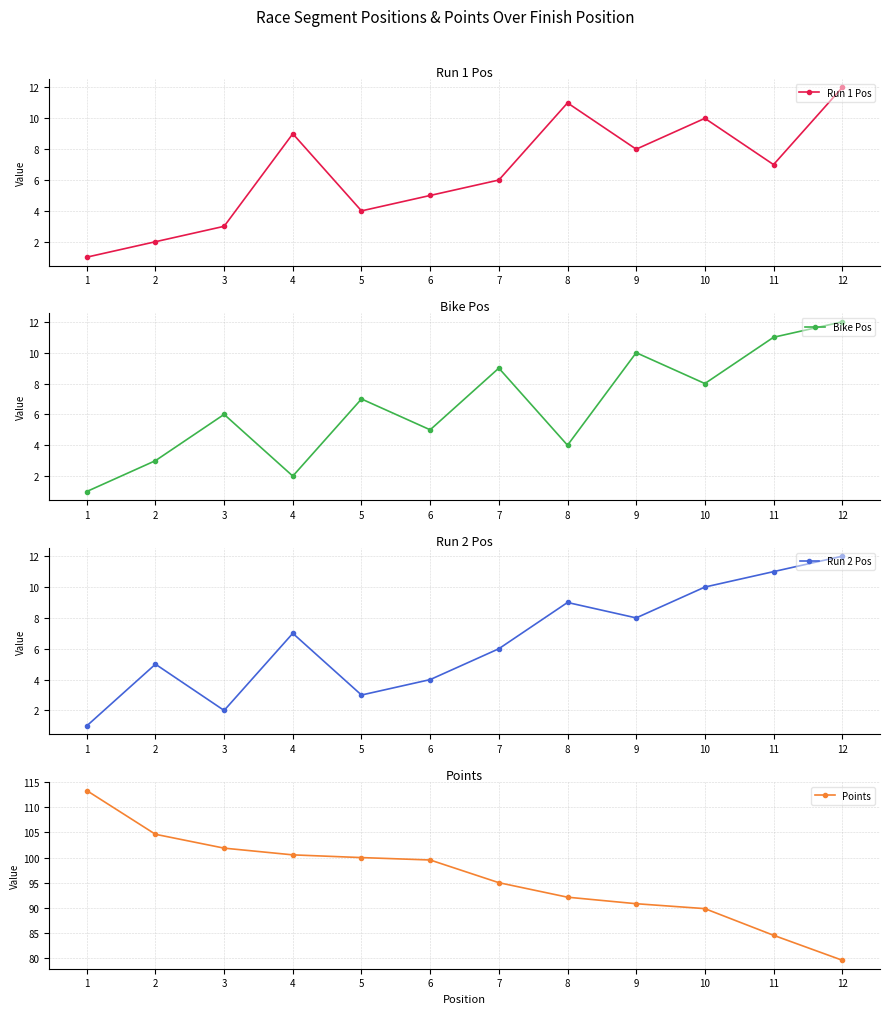

The value of Run 2 Pos at 7 is 6.0. True or false?

True